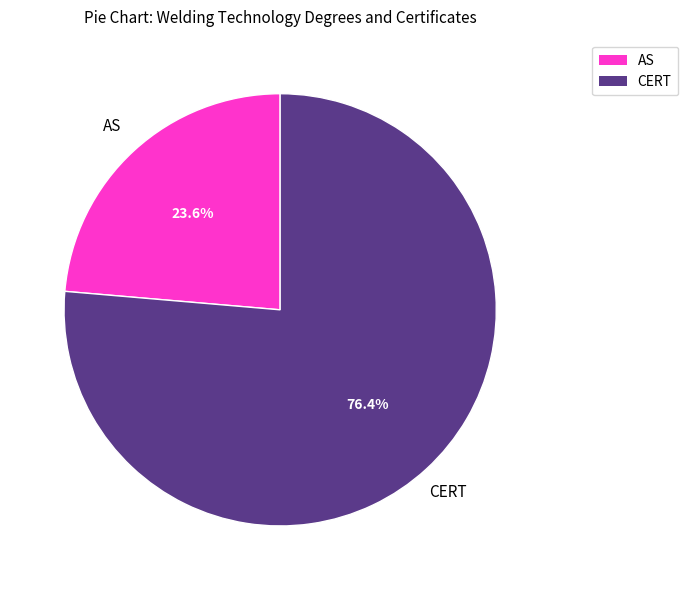

Is there a majority slice in this chart?

Yes